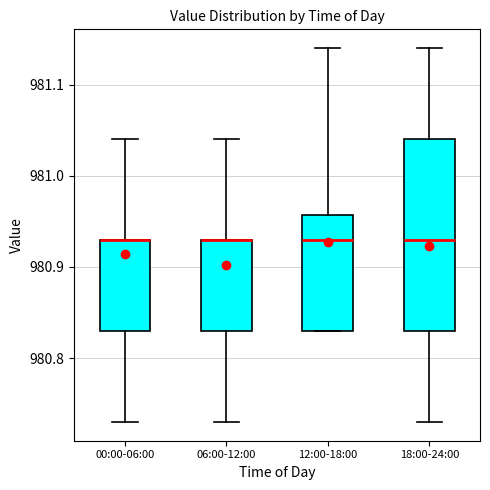

Reading left to right, read every box against the y-axis: the position of its median line, the range the box covers, and the ends of its whiskers. The values are not printed on the chart, so give them approximately, as read against the axis.

00:00-06:00: median 980.93 (drawn on the box's upper edge), box 980.83 to 980.93, whiskers 980.73 to 981.04
06:00-12:00: median 980.93 (drawn on the box's upper edge), box 980.83 to 980.93, whiskers 980.73 to 981.04
12:00-18:00: median 980.93, box 980.83 to 980.96, whiskers 980.83 to 981.14
18:00-24:00: median 980.93, box 980.83 to 981.04, whiskers 980.73 to 981.14